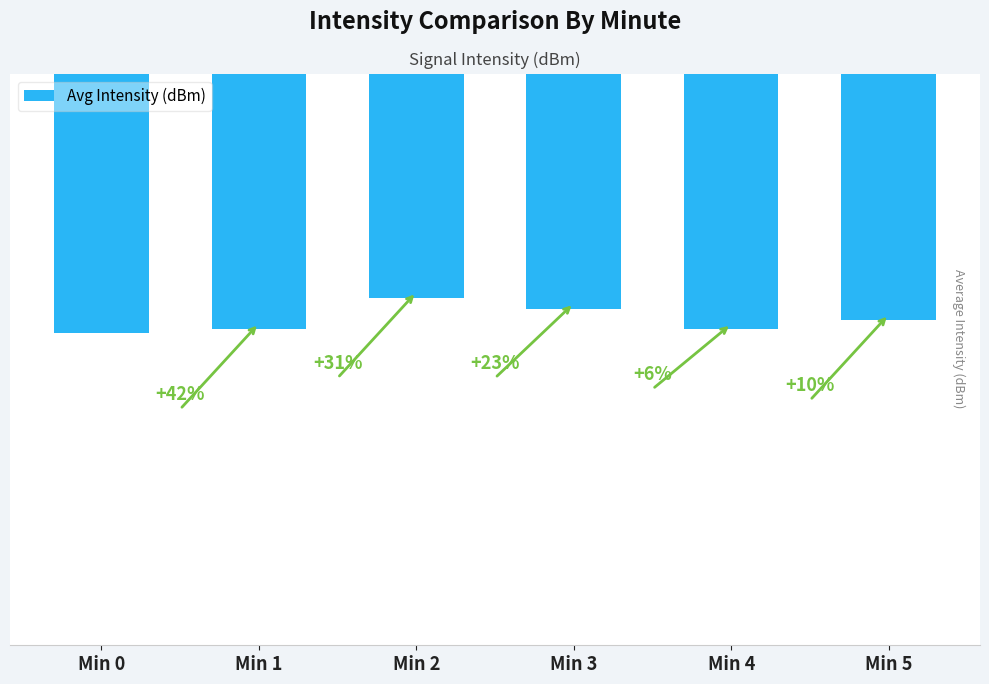

The value at Min 5 is -121.8. True or false?

True